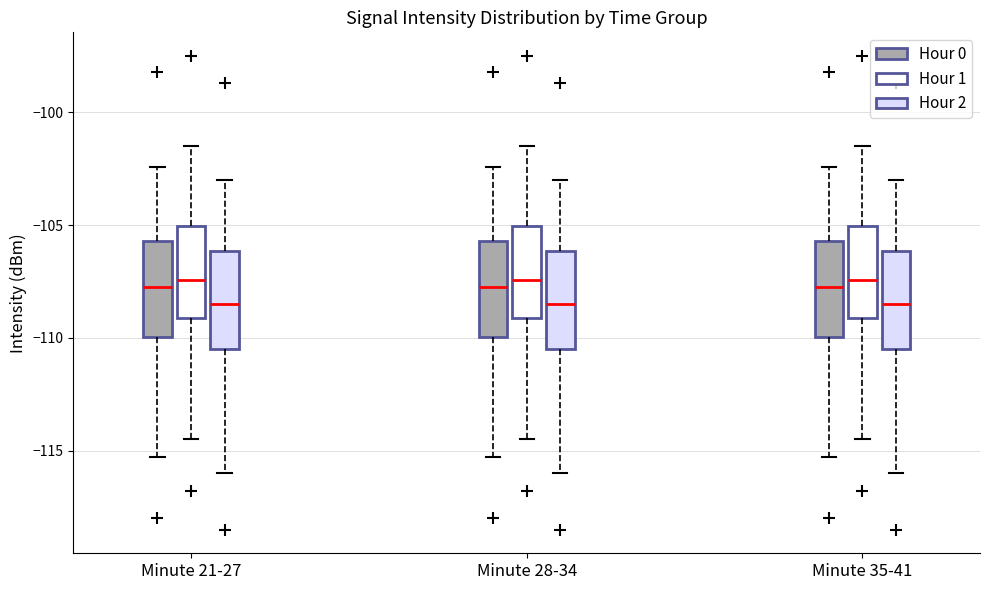

Reading left to right, read every box against the y-axis: the position of its median line, the range the box covers, and the ends of its whiskers. The values are not printed on the chart, so give them approximately, as read against the axis.

Minute 21-27 (Hour 0): median -107.5, box -110.0 to -105.5, whiskers -115.5 to -102.5
Minute 21-27 (Hour 1): median -107.5, box -109.0 to -105.0, whiskers -114.5 to -101.5
Minute 21-27 (Hour 2): median -108.5, box -110.5 to -106.0, whiskers -116.0 to -103.0
Minute 28-34 (Hour 0): median -107.5, box -110.0 to -105.5, whiskers -115.5 to -102.5
Minute 28-34 (Hour 1): median -107.5, box -109.0 to -105.0, whiskers -114.5 to -101.5
Minute 28-34 (Hour 2): median -108.5, box -110.5 to -106.0, whiskers -116.0 to -103.0
Minute 35-41 (Hour 0): median -107.5, box -110.0 to -105.5, whiskers -115.5 to -102.5
Minute 35-41 (Hour 1): median -107.5, box -109.0 to -105.0, whiskers -114.5 to -101.5
Minute 35-41 (Hour 2): median -108.5, box -110.5 to -106.0, whiskers -116.0 to -103.0